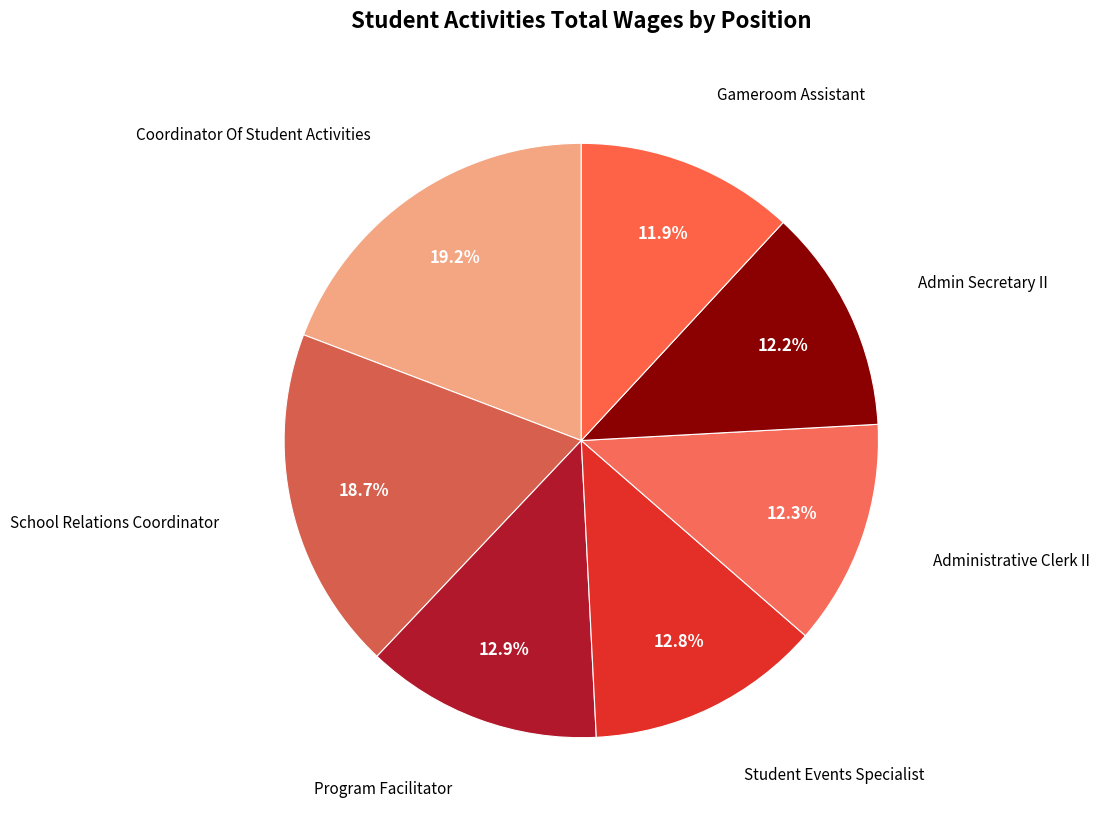

Between School Relations Coordinator and Program Facilitator, which is larger?

School Relations Coordinator